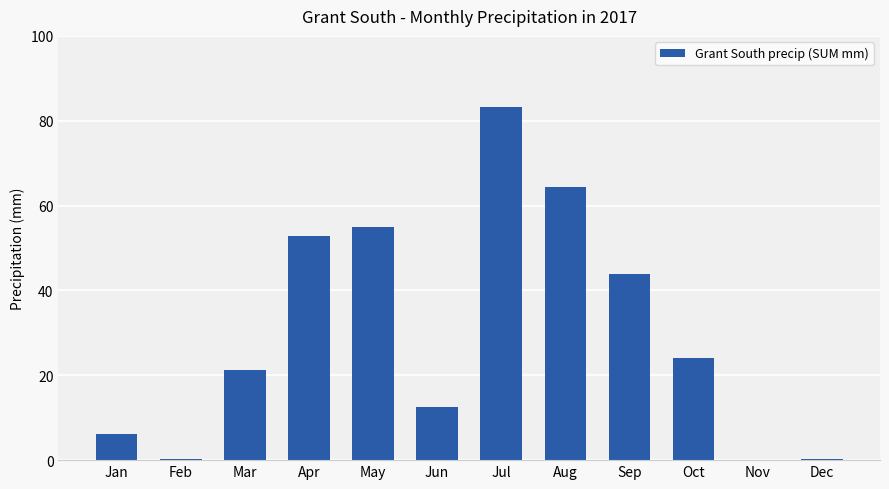

What is the greatest value displayed?

83.2